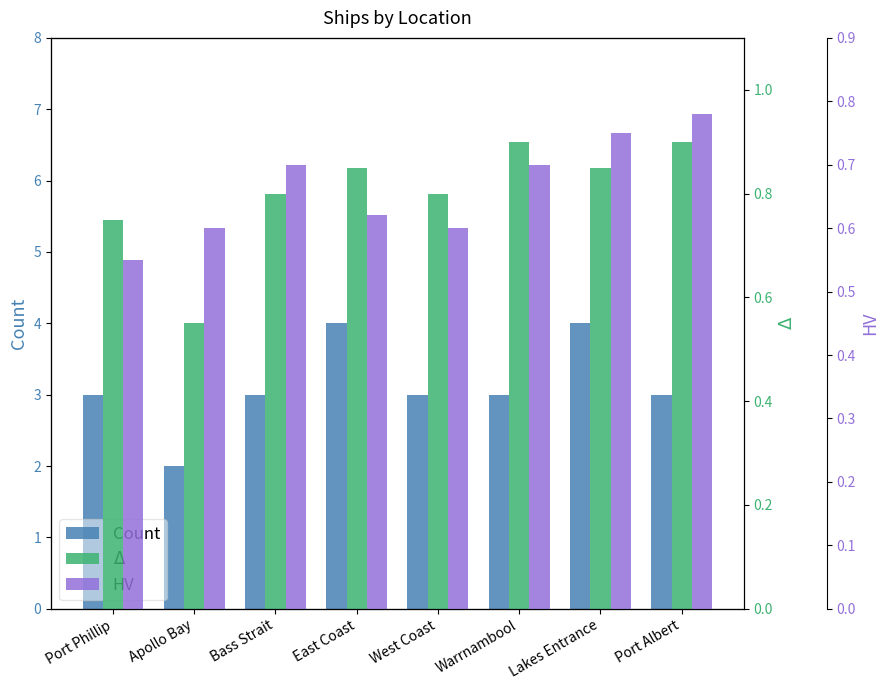

What is the difference between the second highest and minimum values in the Count series?

2.0